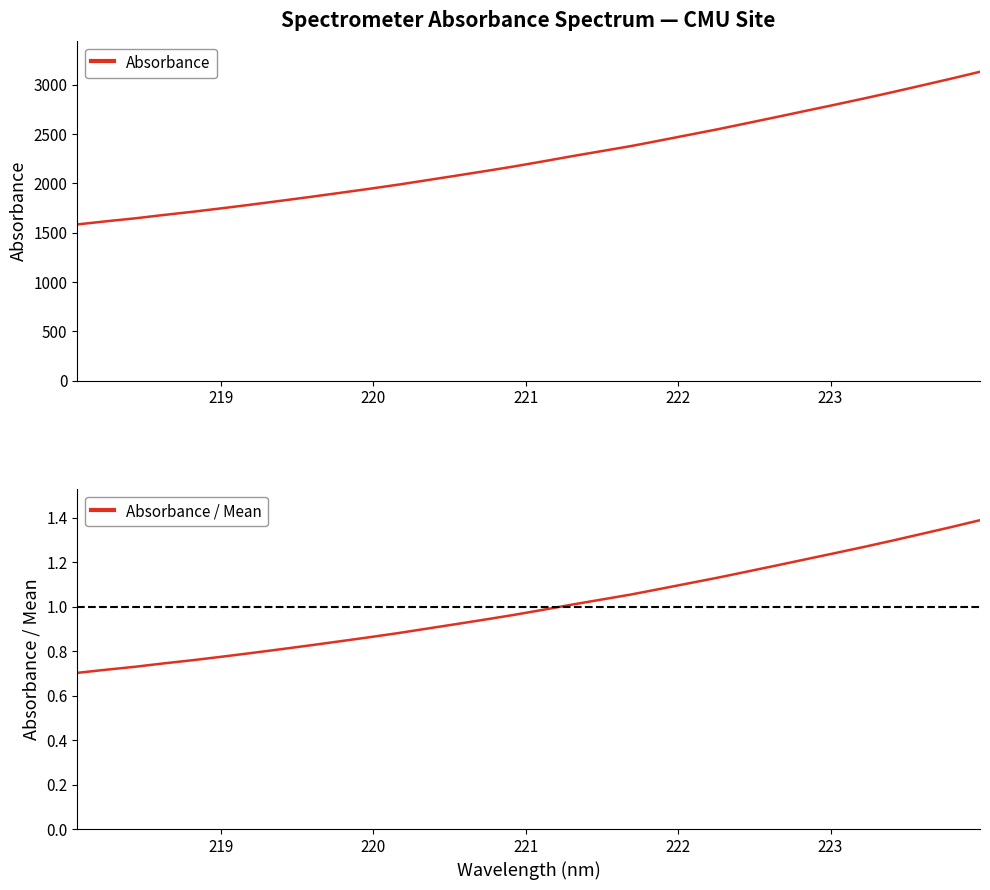

Is this an area chart (filled region under the line)?

No